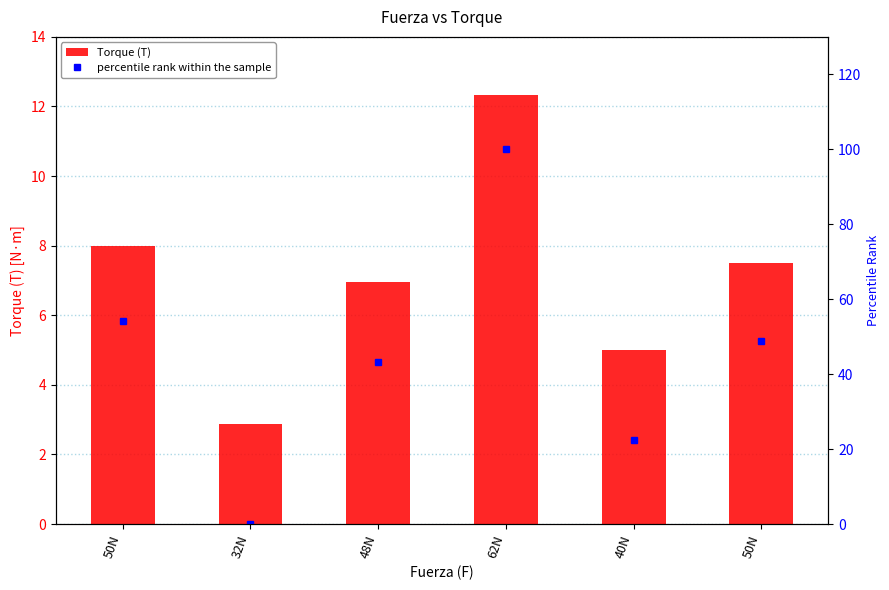

What is the label of the 6th bar from the right?

50N